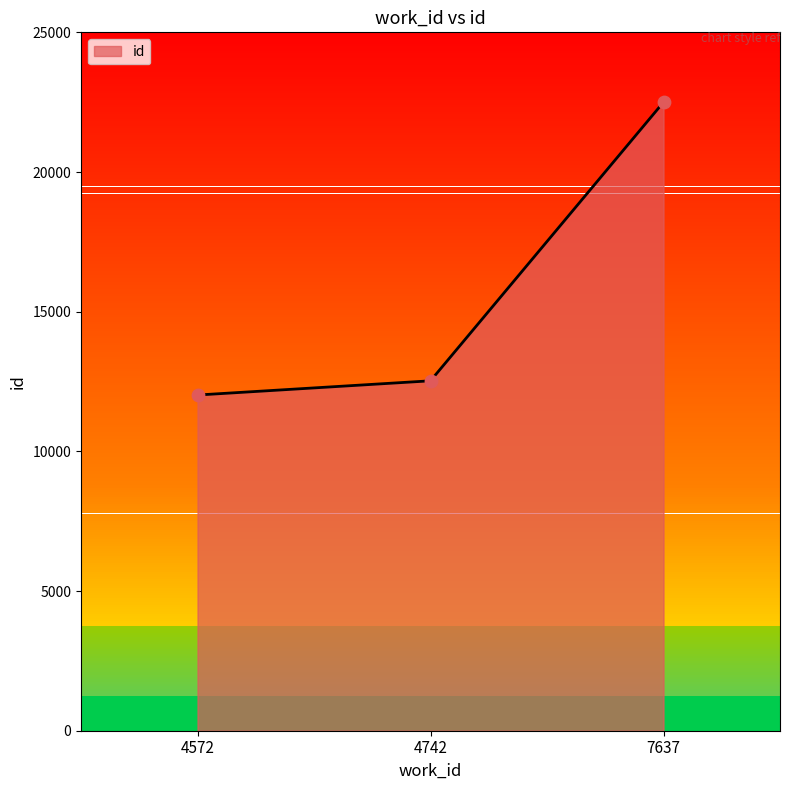

What is the change in value from 4572 to 4742?

+509